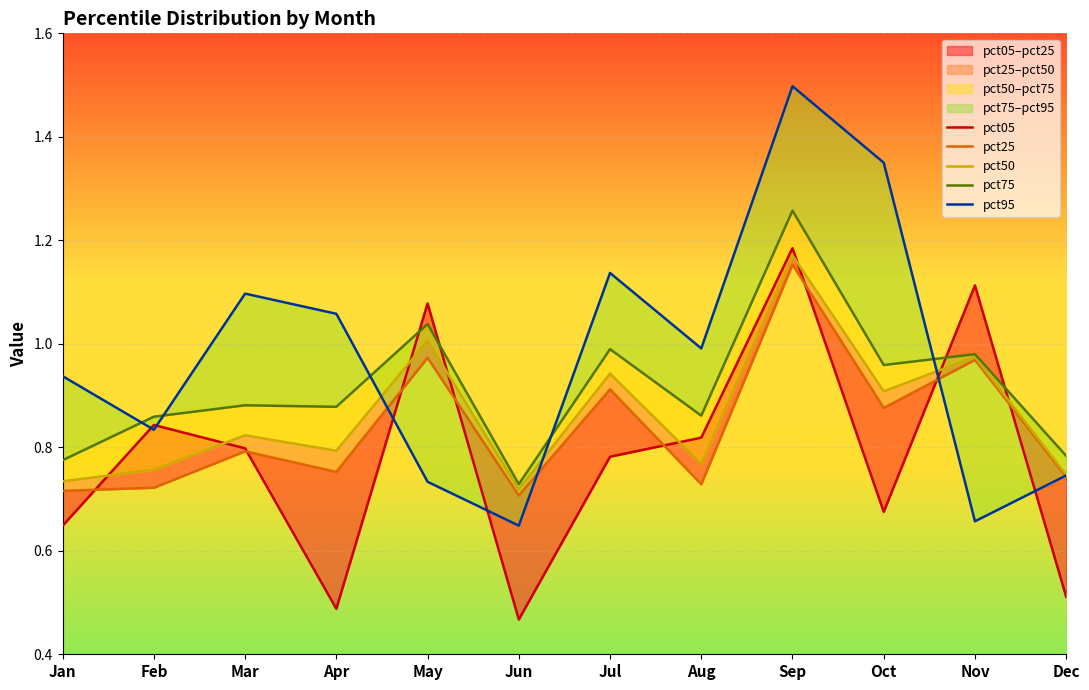

What is the minimum value shown in the chart?

0.5